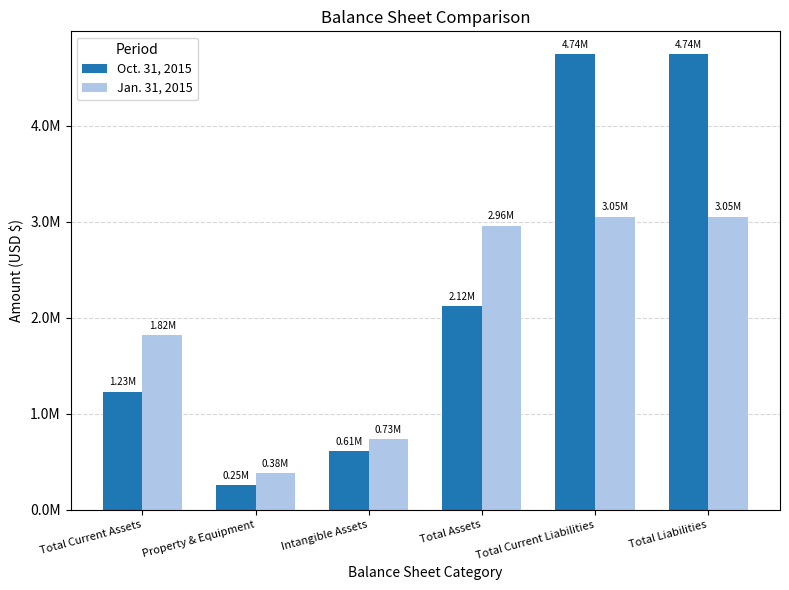

True or false: Oct. 31, 2015 has a value of 4743749 at Total Liabilities.

True